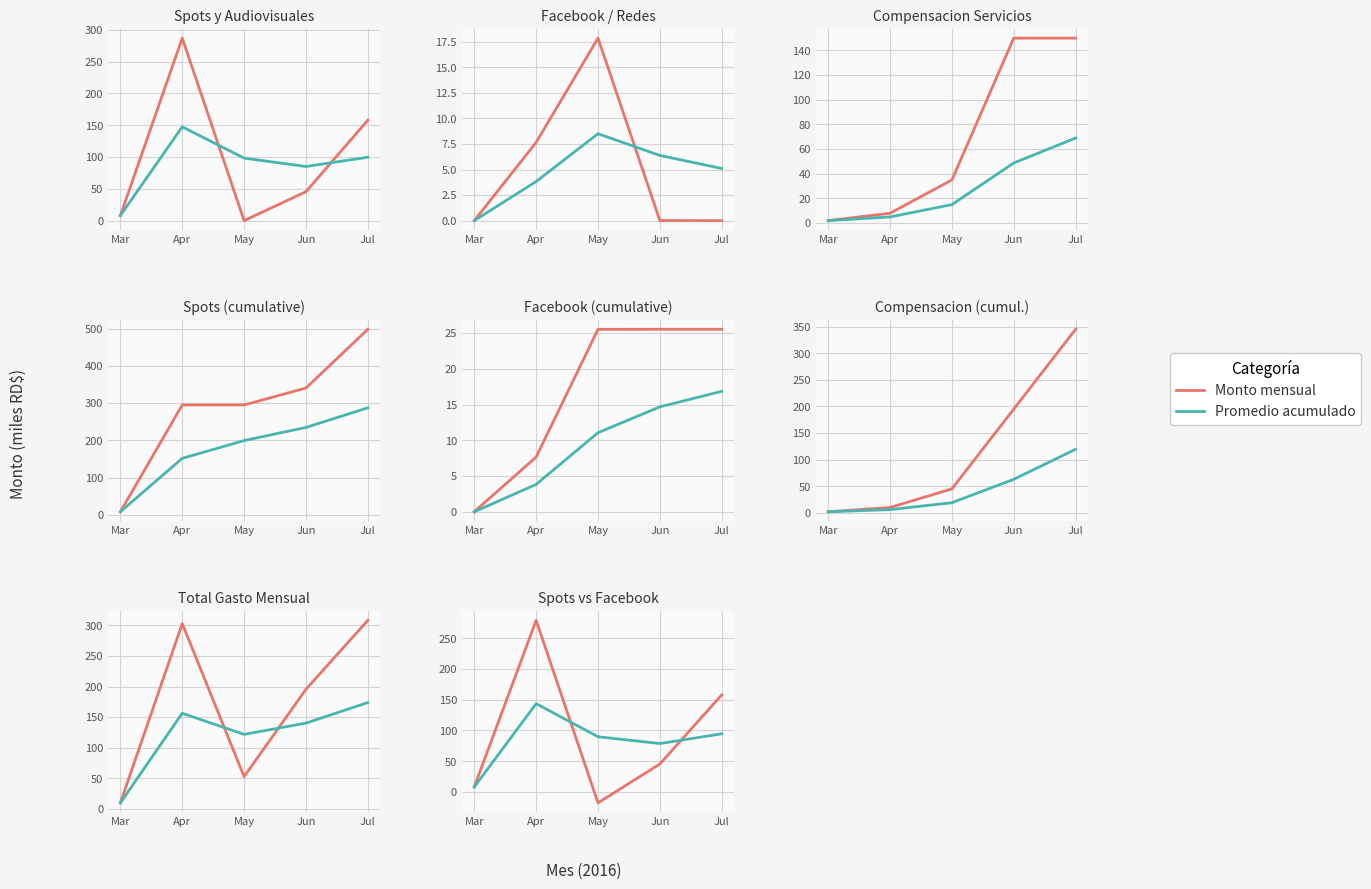

Is it true that Monto (miles RD$) equals 54.6 at Jul?

False